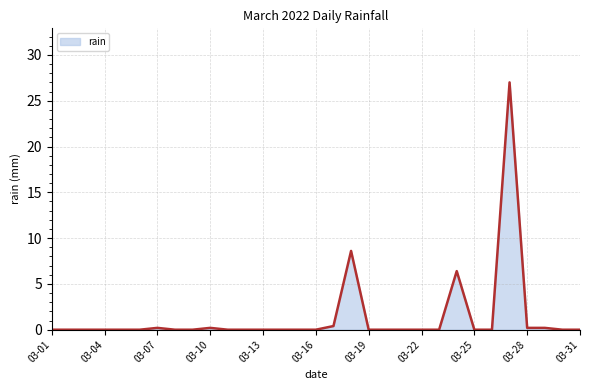

Reading left to right, what are all the values shown in this chart?

0.0	0.0	0.0	0.0	0.0	0.0	0.2	0.0	0.0	0.2	0.0	0.0	0.0	0.0	0.0	0.0	0.4	8.6	0.0	0.0	0.0	0.0	0.0	6.4	0.0	0.0	27.0	0.2	0.2	0.0	0.0